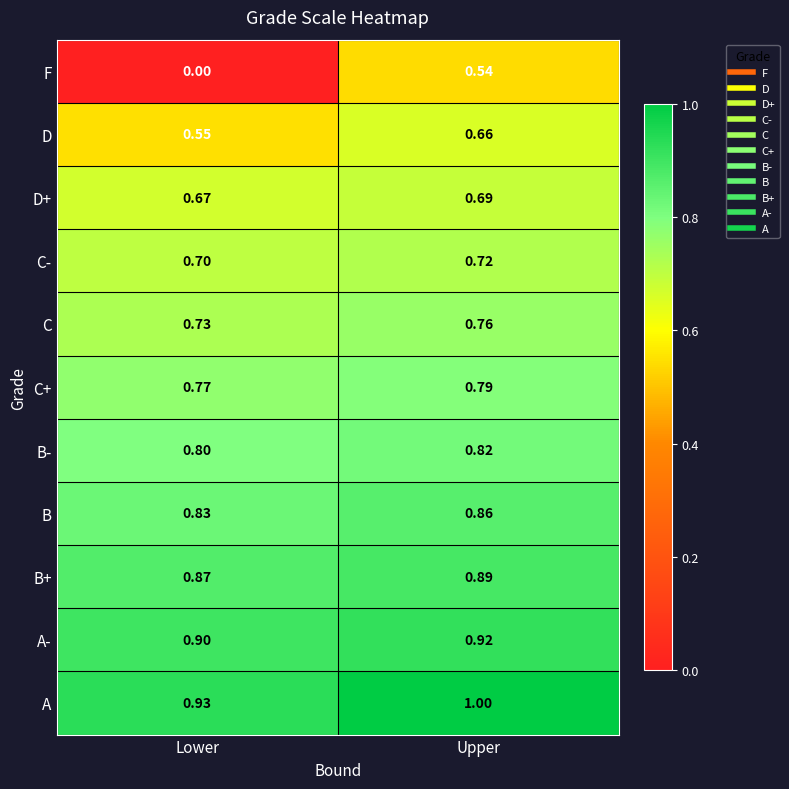

Count the number of data series in this chart.

11